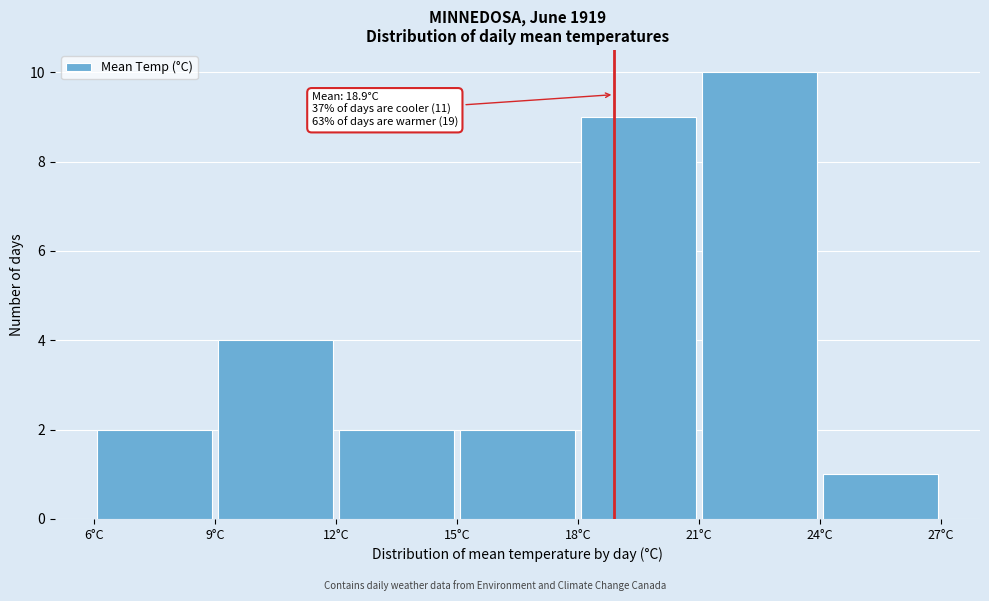

Which range on the x-axis has the tallest bar?

21 to 24